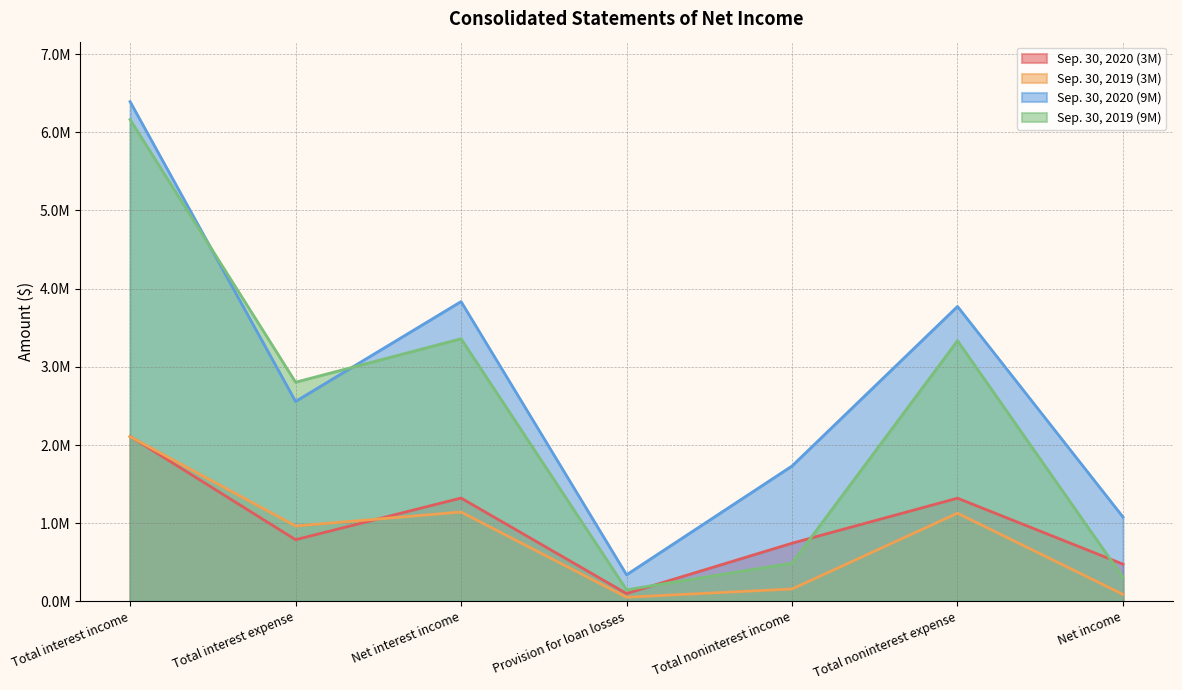

Reading left to right, list all the values displayed in this chart.

Sep. 30, 2020 (3M): 2110377	788880	1321497	99999	743990	1319720	476052
Sep. 30, 2019 (3M): 2107184	964348	1142836	53000	158381	1128045	89553
Sep. 30, 2020 (9M): 6391675	2557132	3834543	340299	1731427	3772059	1079018
Sep. 30, 2019 (9M): 6162404	2803140	3359264	148500	489222	3333721	306836